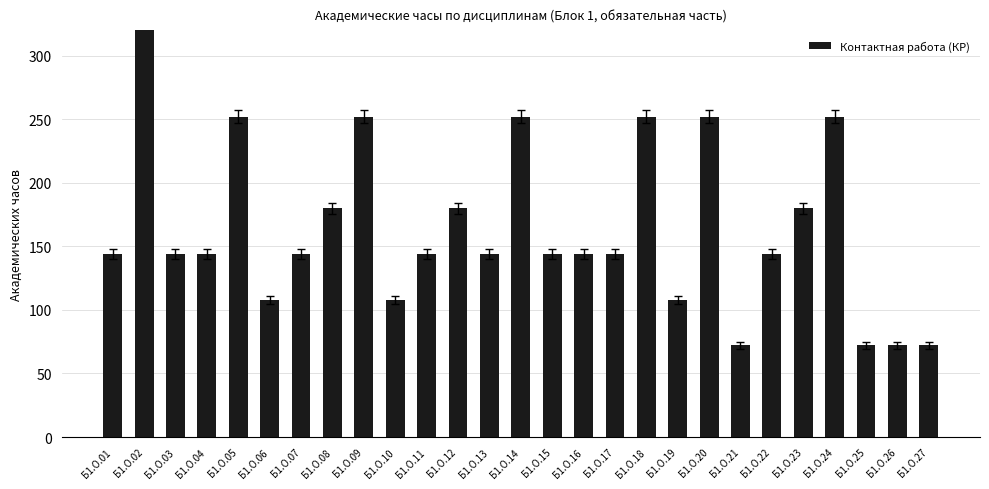

Reading left to right, list all the values displayed in this chart.

144	864	144	144	252	108	144	180	252	108	144	180	144	252	144	144	144	252	108	252	72	144	180	252	72	72	72